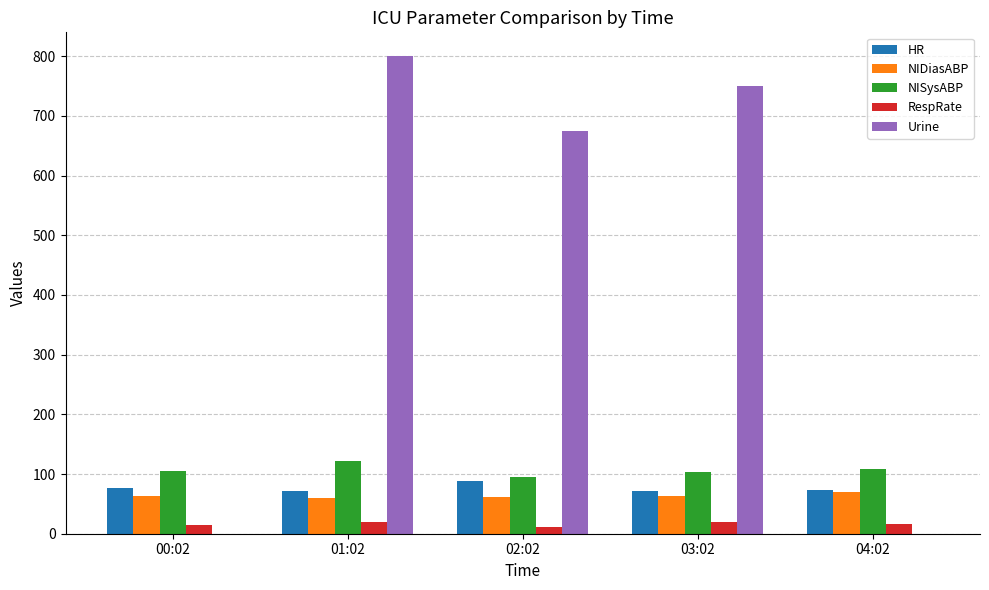

What is the sum of all RespRate values?

82